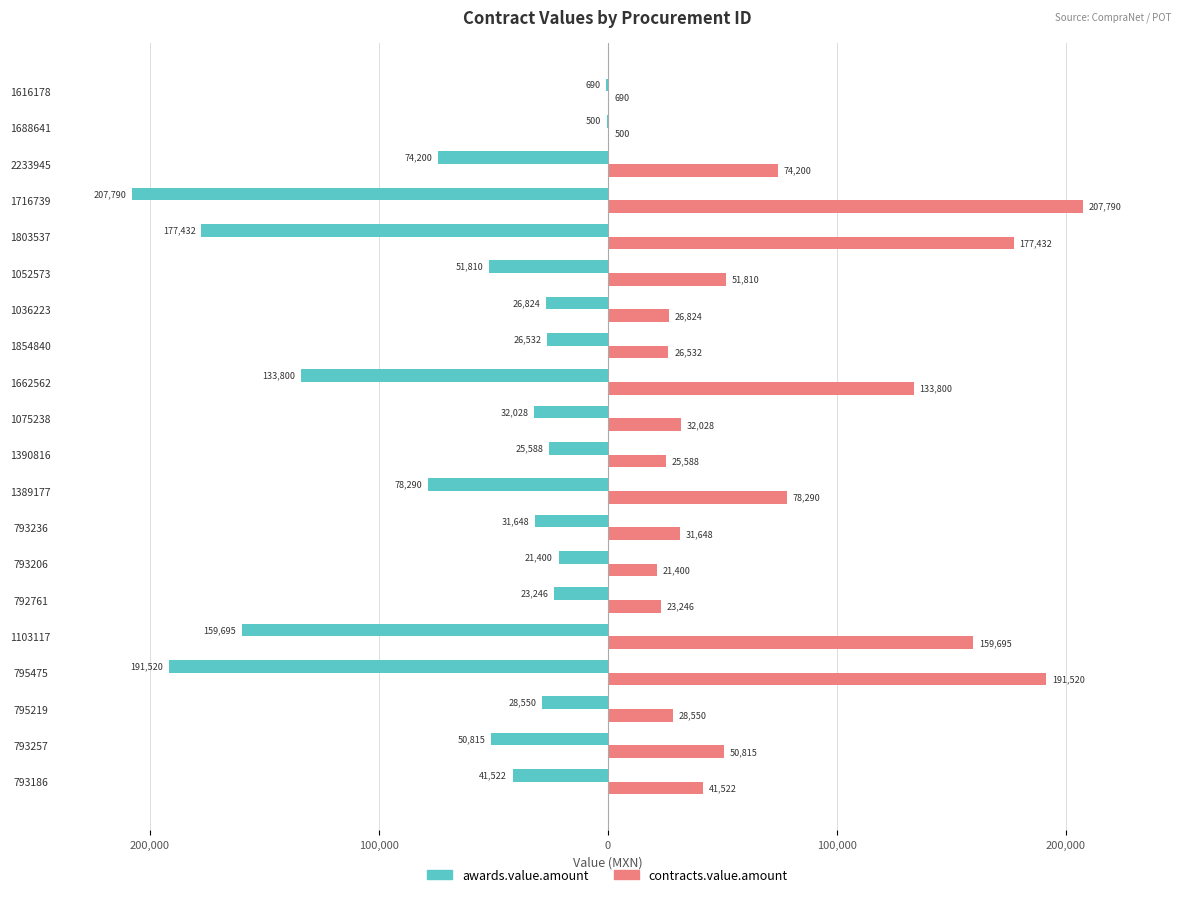

What are all the series names shown in the legend?

awards.value.amount, contracts.value.amount